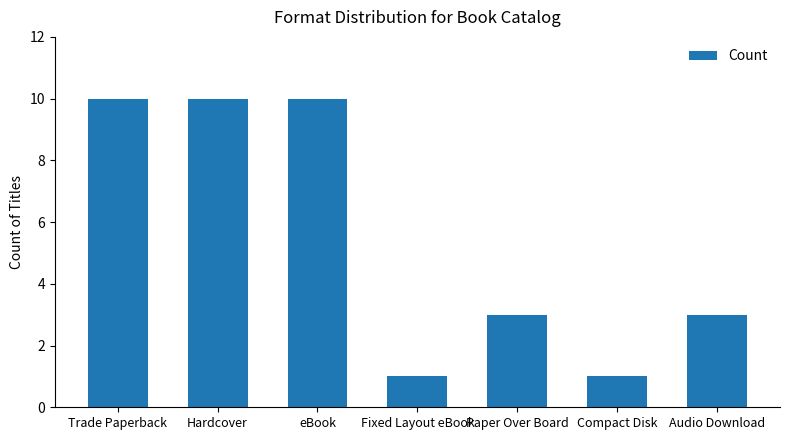

Reading left to right, transcribe all the data shown in this chart.

10	10	10	1	3	1	3